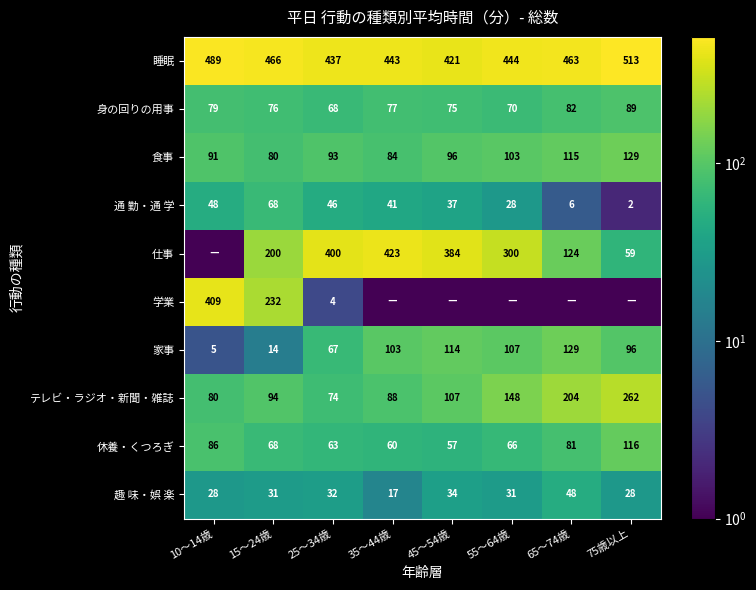

What is the lowest value of the 家事 series?

5